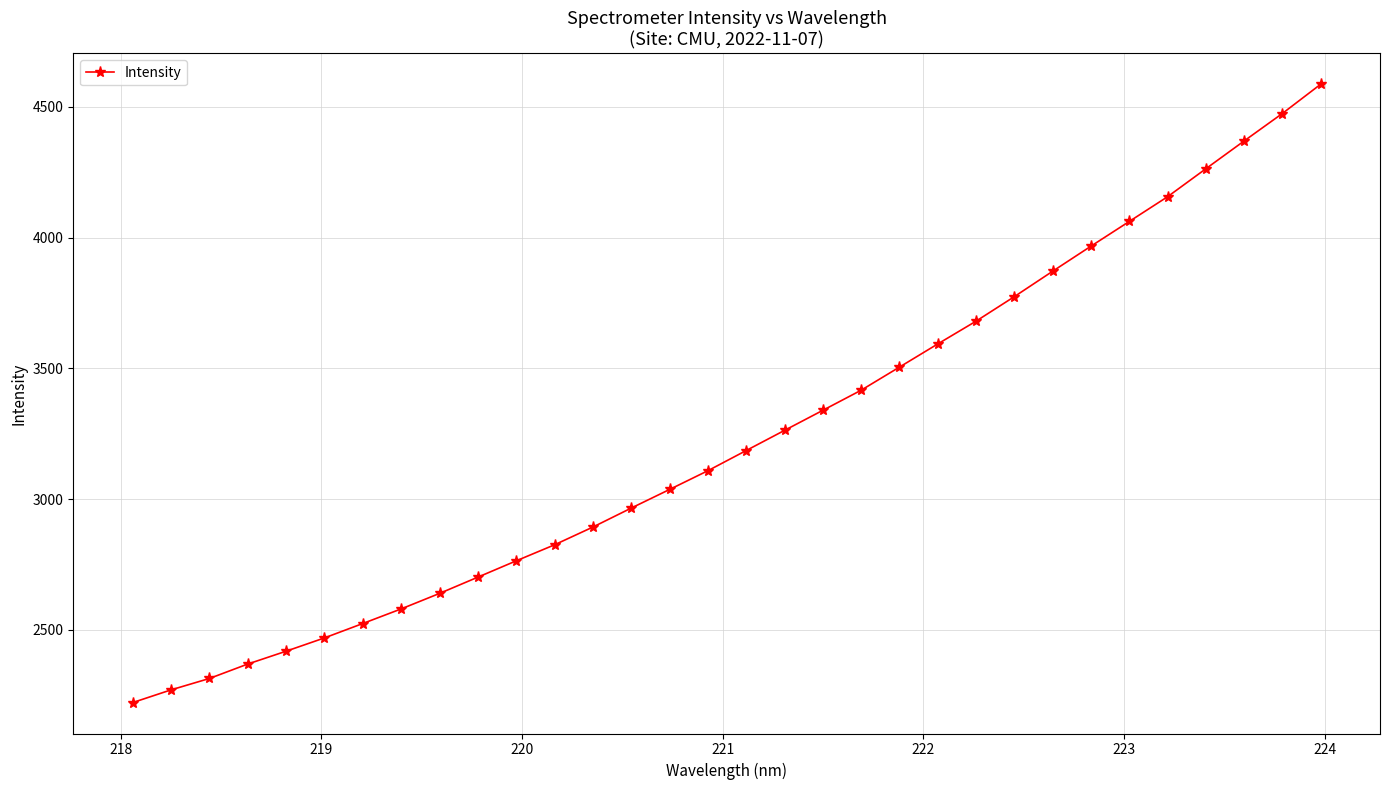

What is the maximum value shown in the chart?

4586.5